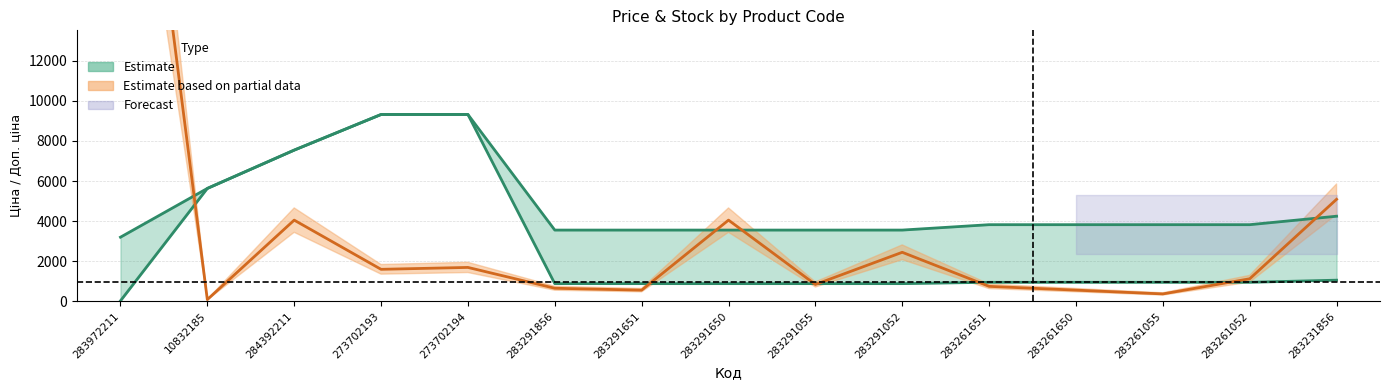

What position from the right is 283291052?

6